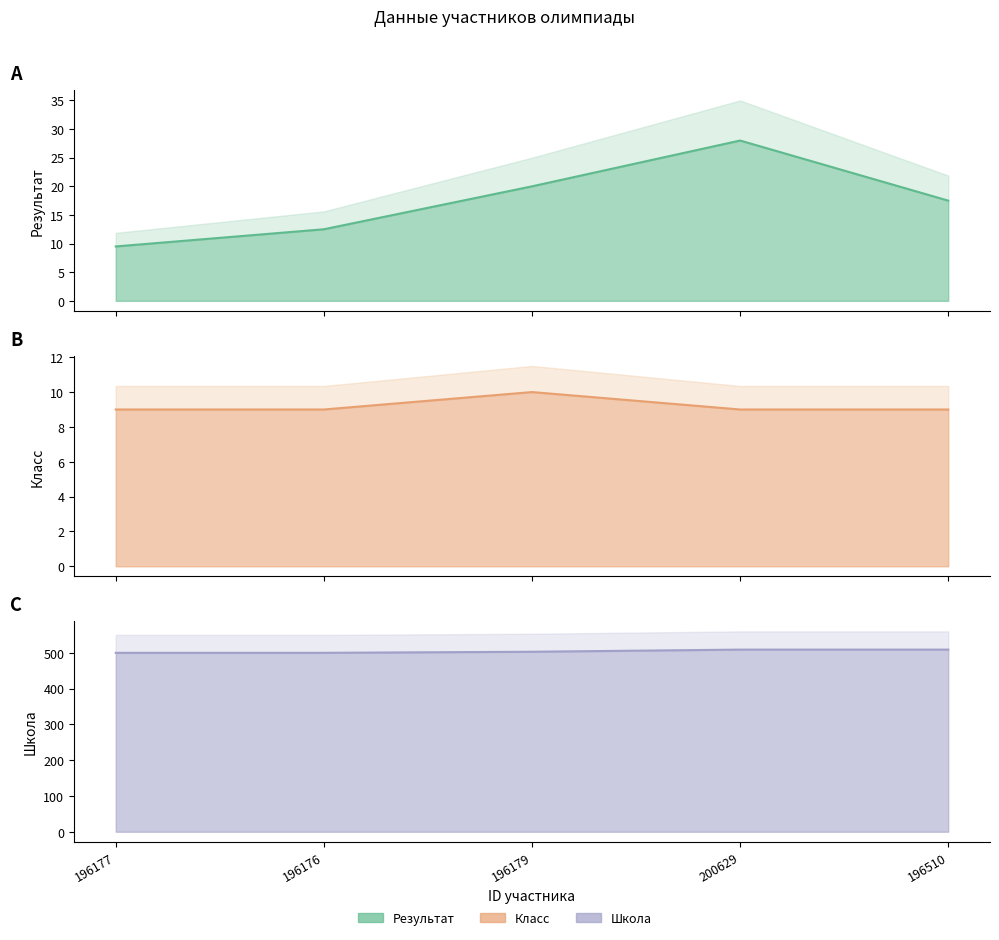

How many Класс values are between 9 and 10?

5